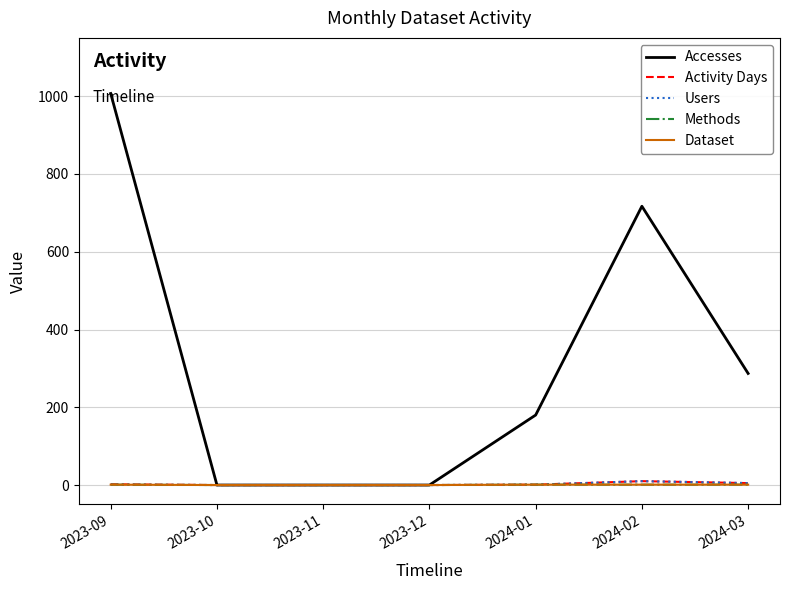

Is this an area chart (filled region under the line)?

No